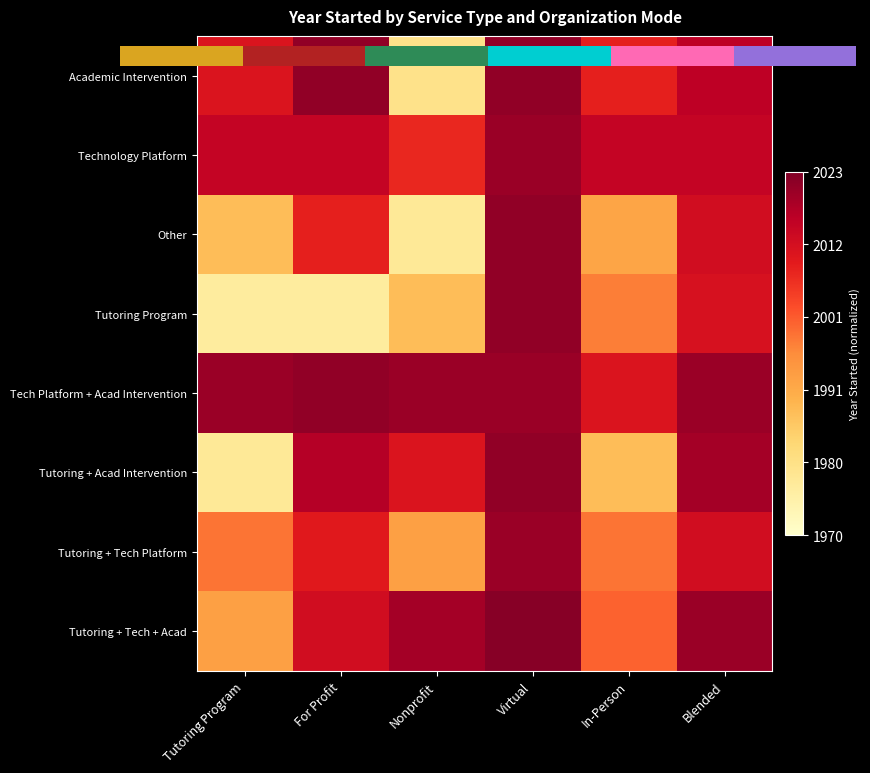

Count the number of categories in the chart.

6